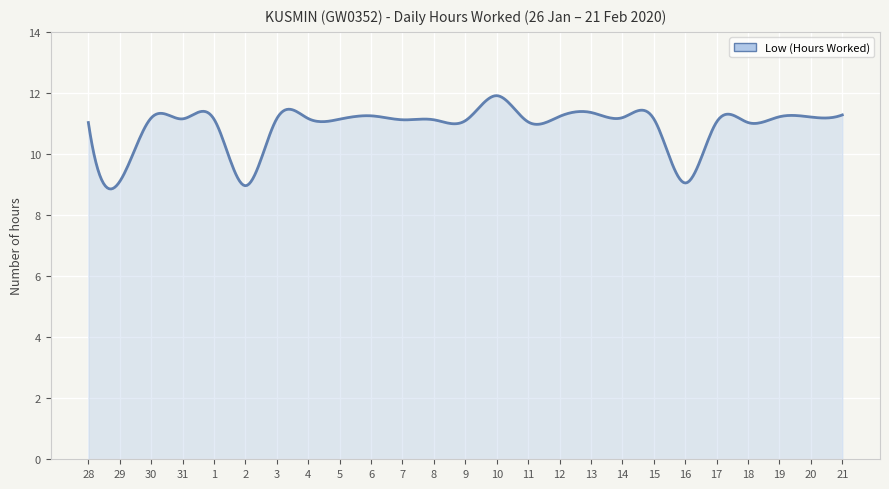

What is the smallest value displayed?

8.9